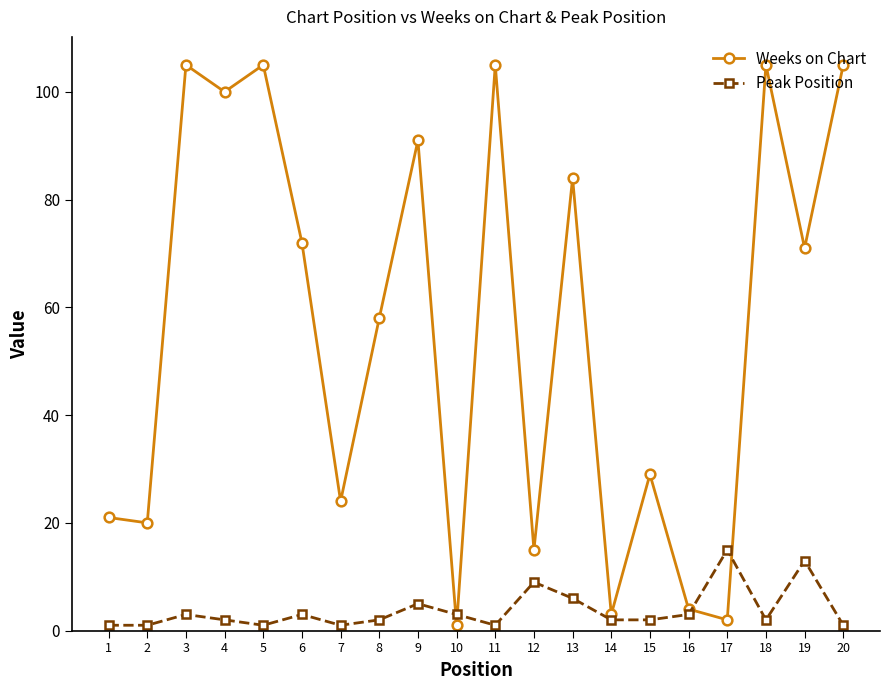

The Weeks on Chart series shows 188 at 11. True or false?

False